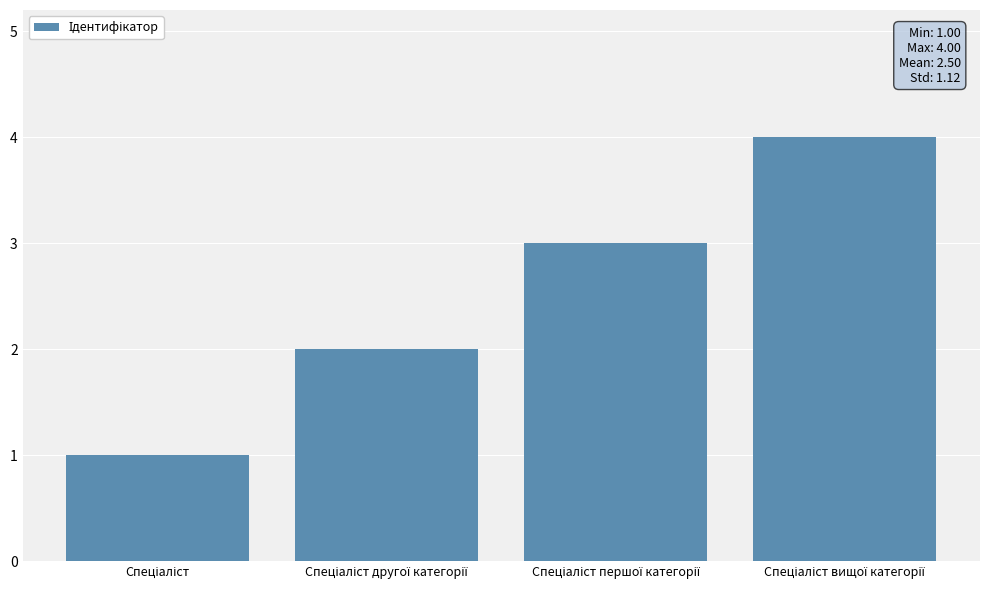

What is the greatest value displayed?

4